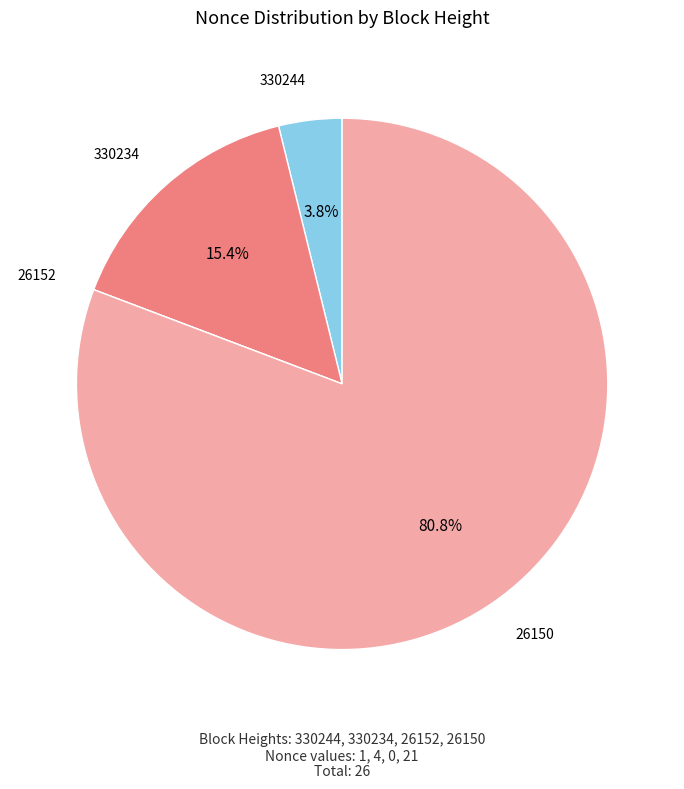

What percentage is the 330244 slice, to the nearest percent?

4%